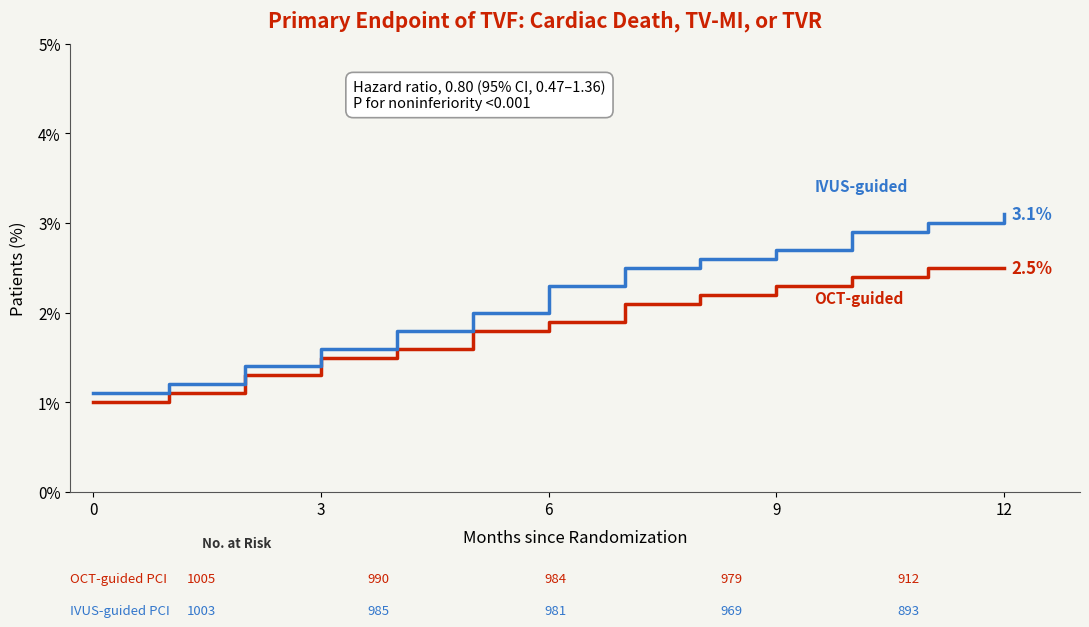

What is the maximum value shown in the chart?

3.1